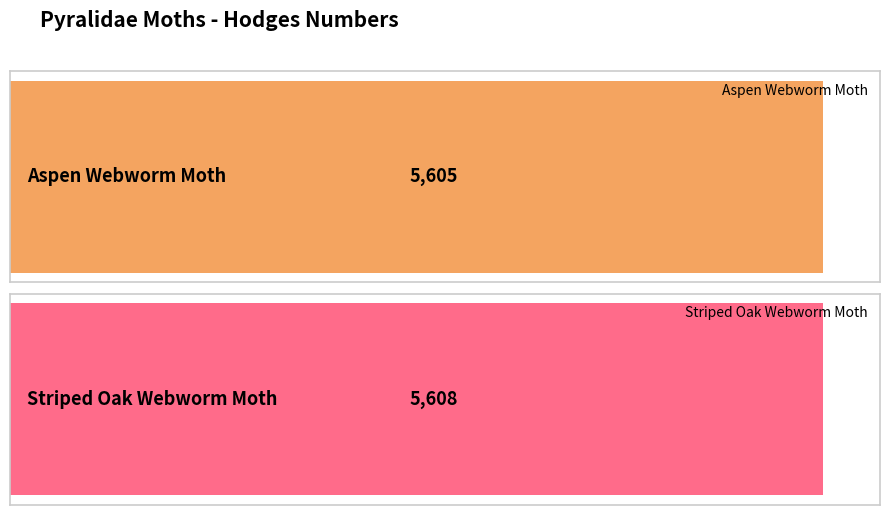

Is it true that the value at Aspen Webworm Moth is 9798?

False